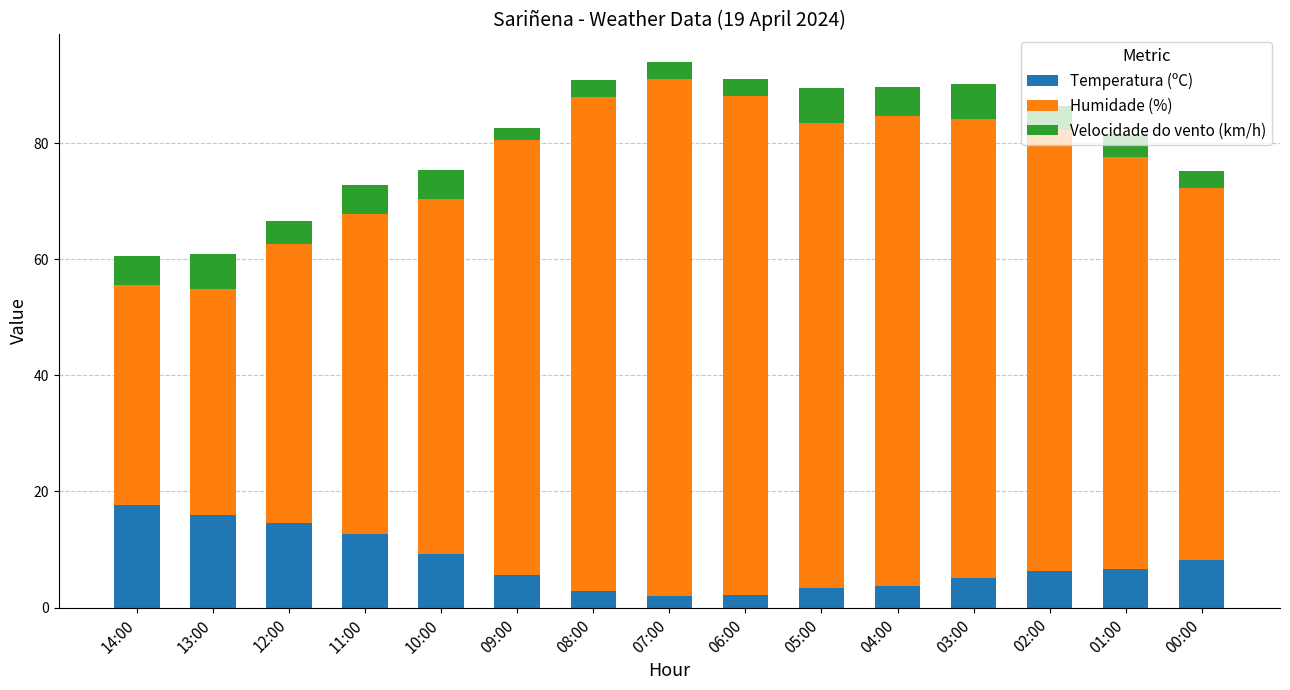

What is the lowest value of the Temperatura (ºC) series?

2.0